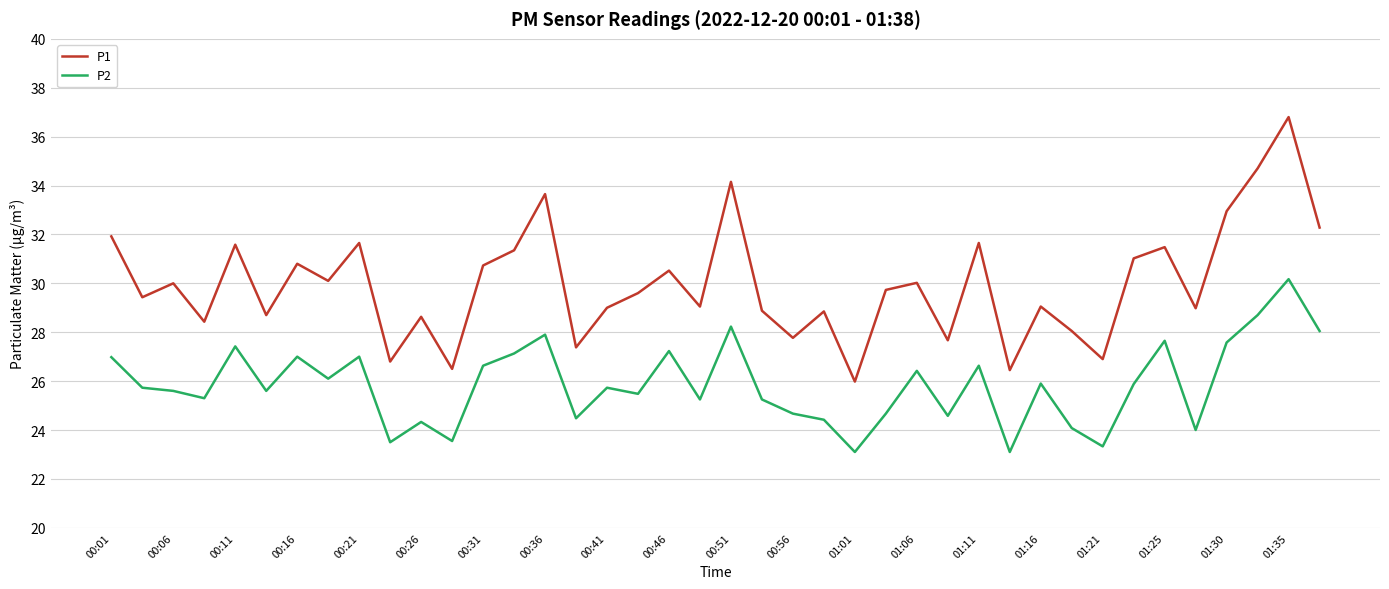

What is the lowest value of the P1 series?

26.0